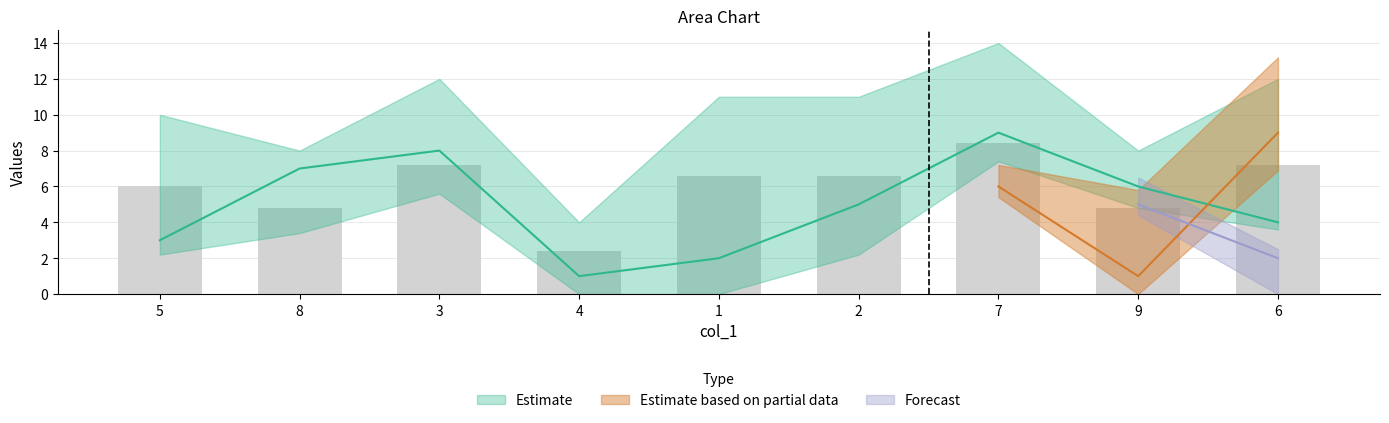

Between 3 and 6, which is larger?

3